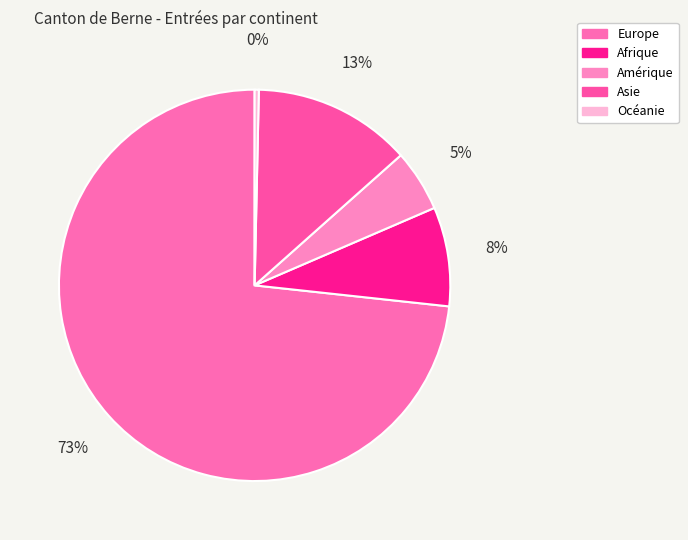

What is the total percentage of Asie and Europe?

86.4%